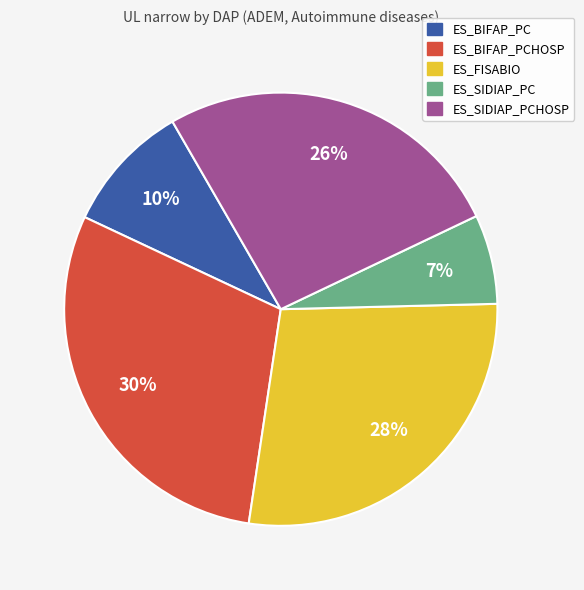

Is there a majority slice in this chart?

No